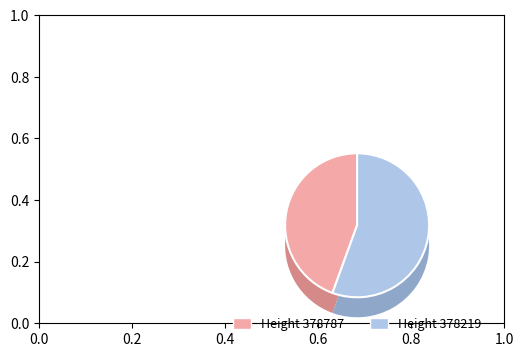

What percentage do 378219 and 378787 together represent?

100.0%